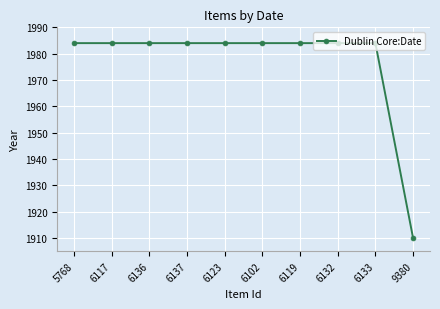

What is the label of the 9th point from the left?

6133